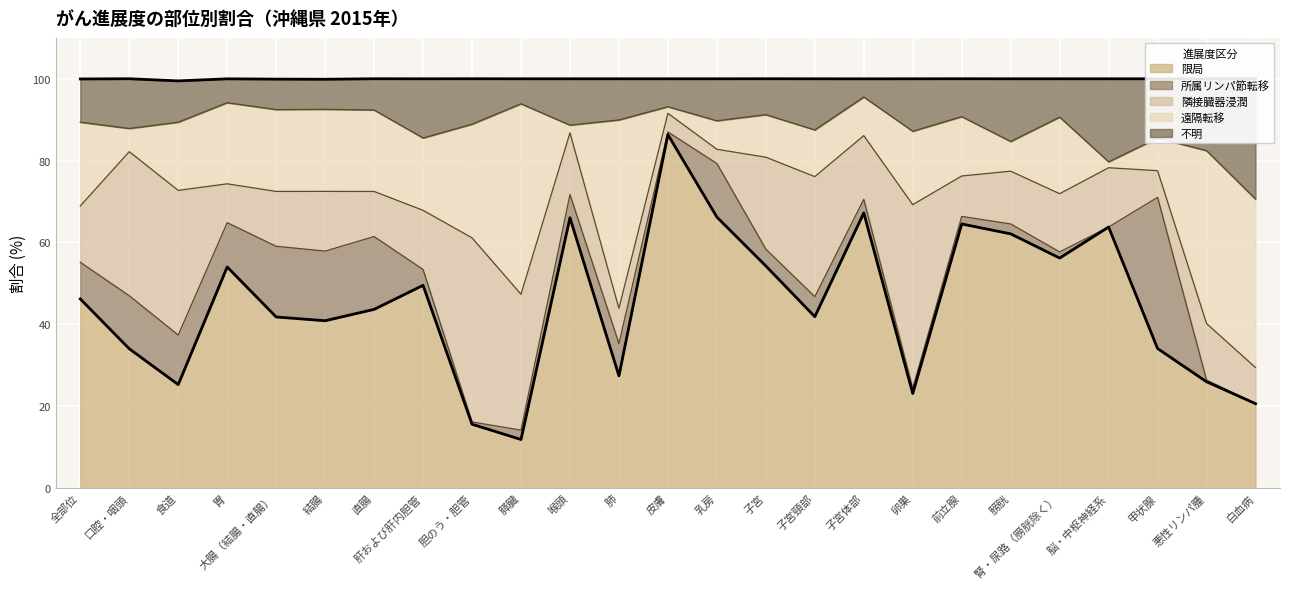

Which series has the largest range (max minus min)?

限局